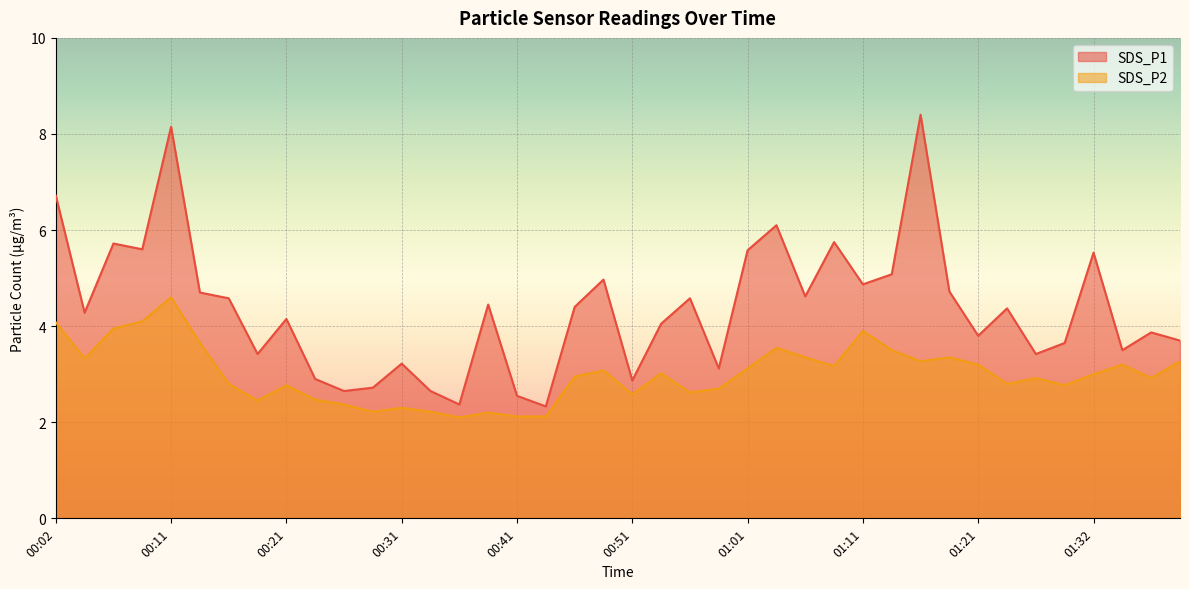

Which category has the highest value across all series?

01:16